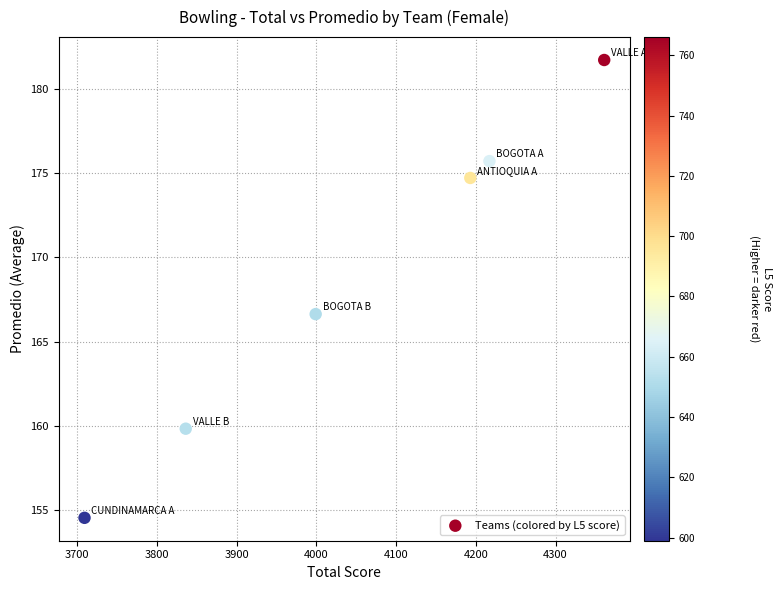

What Y value in the scatter plot is closest to 168?

166.6